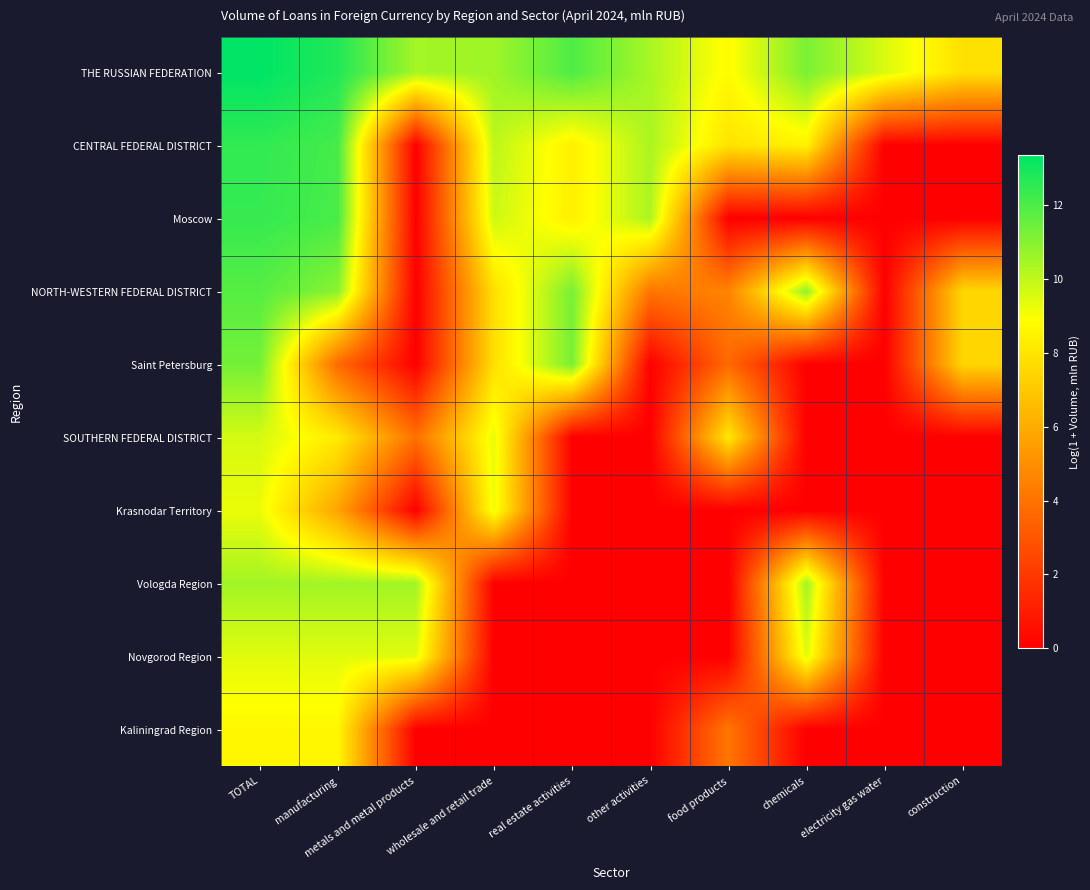

Reading left to right, extract all data points from this chart.

THE RUSSIAN FEDERATION: TOTAL=13.4	manufacturing=12.7	metals and metal products=10.5	wholesale and retail trade=10.6	real estate activities=12.0	other activities=10.4	food products=8.8	chemicals=11.2	electricity gas water=9.6	construction=7.9
CENTRAL FEDERAL DISTRICT: TOTAL=12.5	manufacturing=12.1	metals and metal products=0.0	wholesale and retail trade=10.1	real estate activities=8.4	other activities=10.4	food products=8.0	chemicals=8.4	electricity gas water=0.0	construction=0.0
Moscow: TOTAL=12.4	manufacturing=12.1	metals and metal products=0.0	wholesale and retail trade=9.8	real estate activities=8.4	other activities=10.4	food products=0.0	chemicals=0.0	electricity gas water=0.0	construction=0.0
NORTH-WESTERN FEDERAL DISTRICT: TOTAL=11.8	manufacturing=10.9	metals and metal products=0.0	wholesale and retail trade=7.8	real estate activities=11.3	other activities=4.1	food products=4.6	chemicals=10.8	electricity gas water=0.0	construction=7.5
Saint Petersburg: TOTAL=11.3	manufacturing=3.7	metals and metal products=0.0	wholesale and retail trade=7.8	real estate activities=11.3	other activities=0.0	food products=3.7	chemicals=0.0	electricity gas water=0.0	construction=7.5
SOUTHERN FEDERAL DISTRICT: TOTAL=9.6	manufacturing=8.2	metals and metal products=3.9	wholesale and retail trade=9.3	real estate activities=0.0	other activities=0.0	food products=8.1	chemicals=0.0	electricity gas water=0.0	construction=0.0
Krasnodar Territory: TOTAL=9.2	manufacturing=5.7	metals and metal products=0.0	wholesale and retail trade=9.2	real estate activities=0.0	other activities=0.0	food products=0.0	chemicals=0.0	electricity gas water=0.0	construction=0.0
Vologda Region: TOTAL=10.5	manufacturing=10.5	metals and metal products=10.5	wholesale and retail trade=0.0	real estate activities=0.0	other activities=0.0	food products=0.0	chemicals=10.5	electricity gas water=0.0	construction=0.0
Novgorod Region: TOTAL=9.4	manufacturing=9.4	metals and metal products=9.4	wholesale and retail trade=0.0	real estate activities=0.0	other activities=0.0	food products=0.0	chemicals=9.4	electricity gas water=0.0	construction=0.0
Kaliningrad Region: TOTAL=8.6	manufacturing=8.6	metals and metal products=0.0	wholesale and retail trade=0.0	real estate activities=0.0	other activities=0.0	food products=4.1	chemicals=0.0	electricity gas water=0.0	construction=0.0